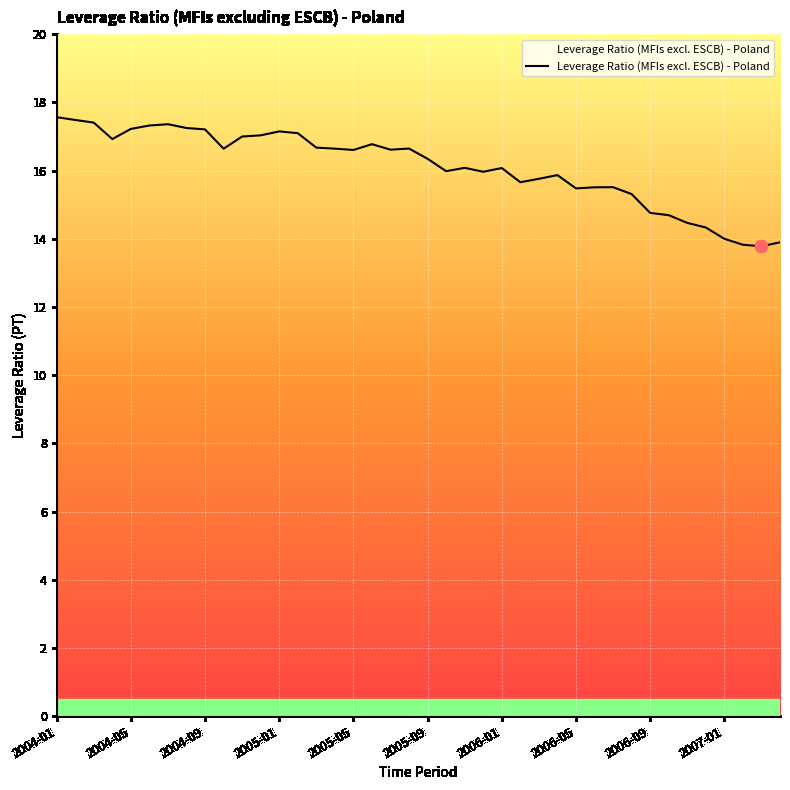

What is the greatest value displayed?

17.6